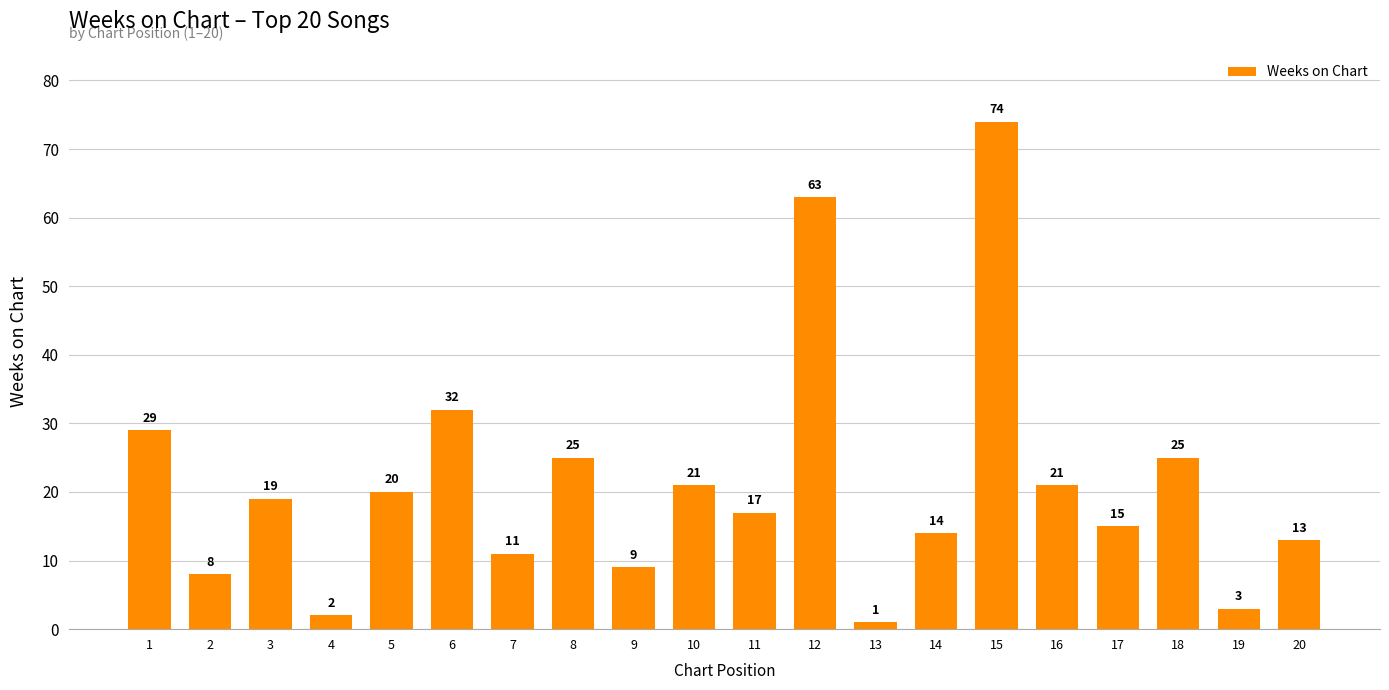

The chart shows a value of 8 at 2. True or false?

True